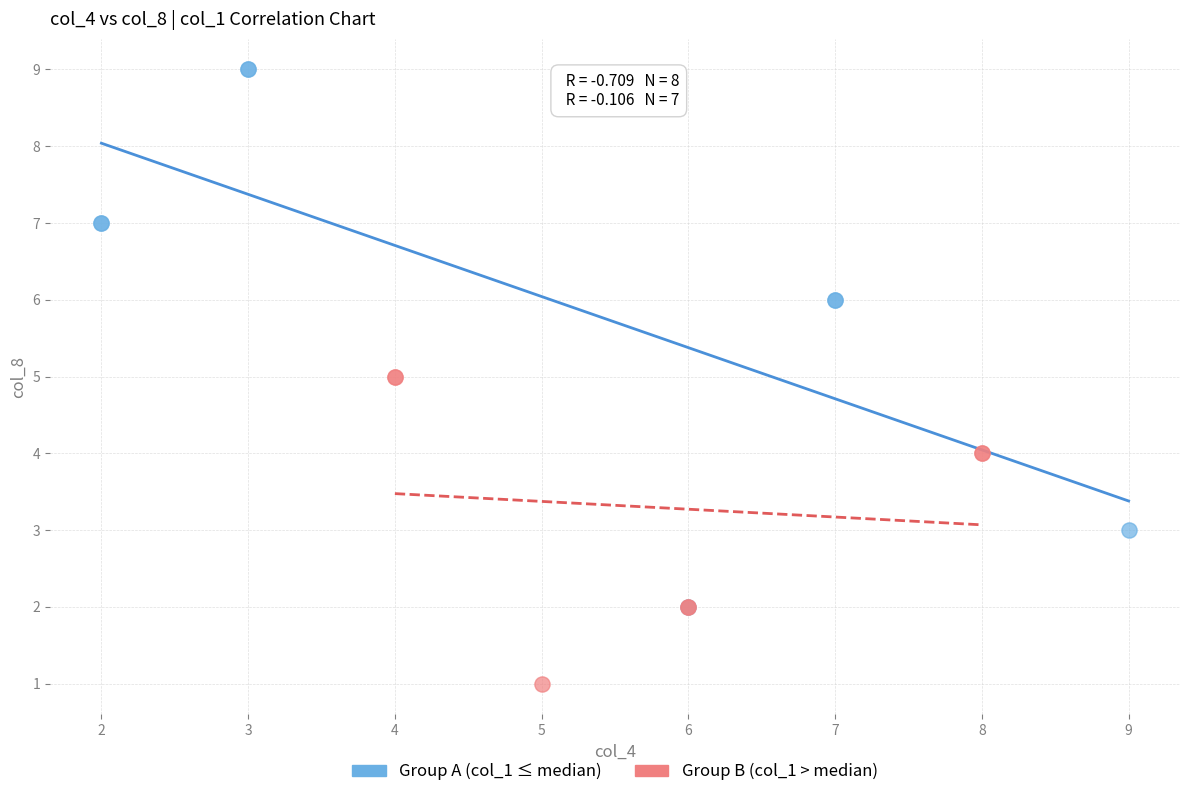

Which series contains the highest Y value?

Group A (col_1 ≤ median)